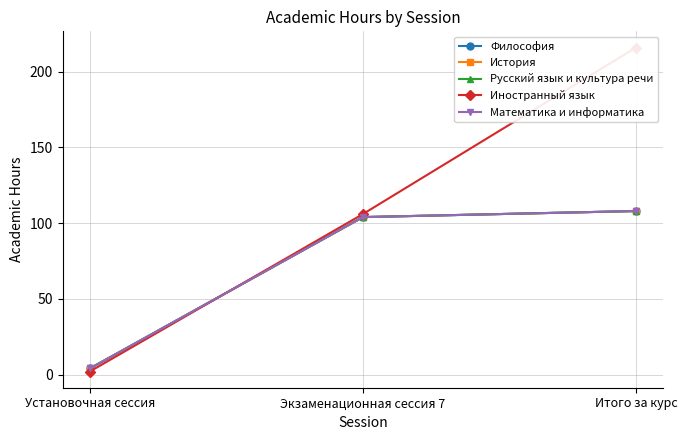

What is the label of the 2nd point from the left?

Экзаменационная сессия 7